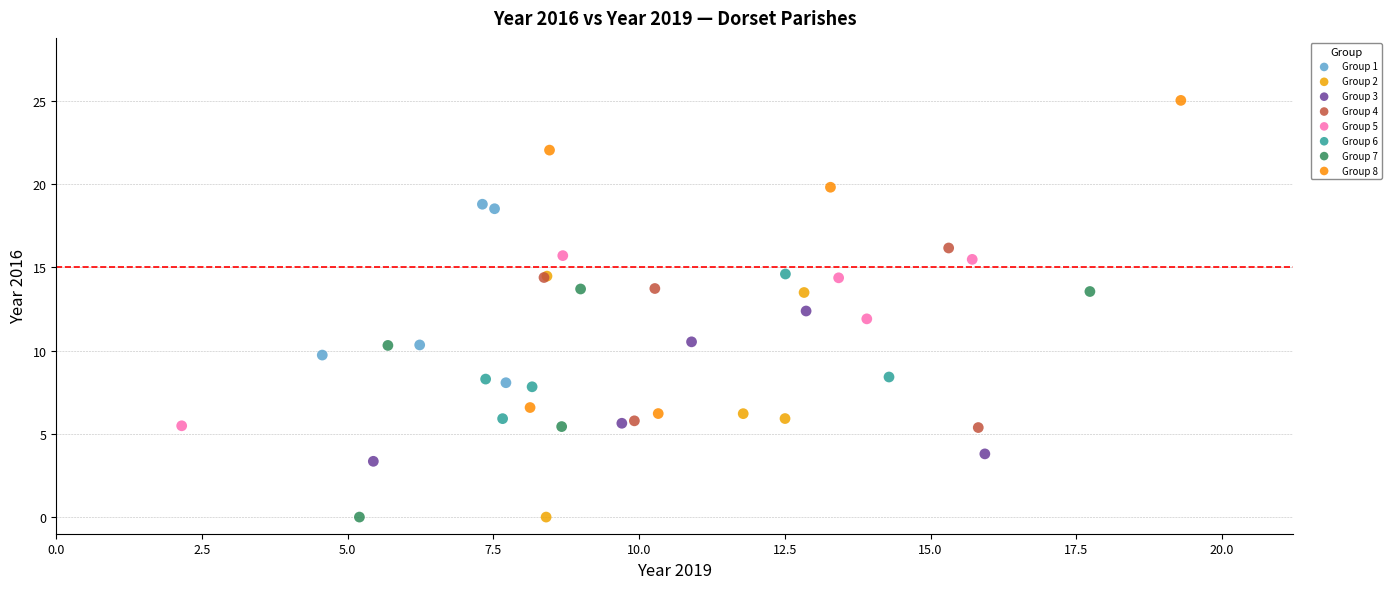

Which series has the largest Y range (max minus min)?

Group 8